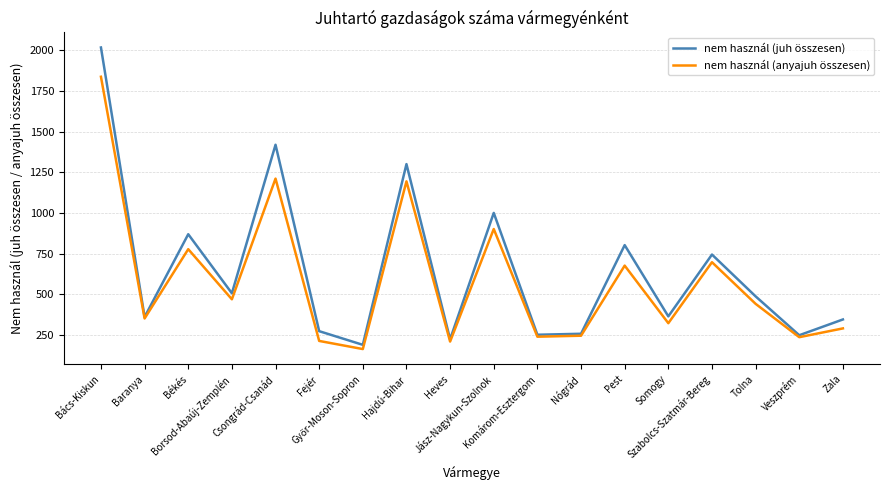

List the series in order of their peak value, lowest first.

nem használ (anyajuh összesen), nem használ (juh összesen)